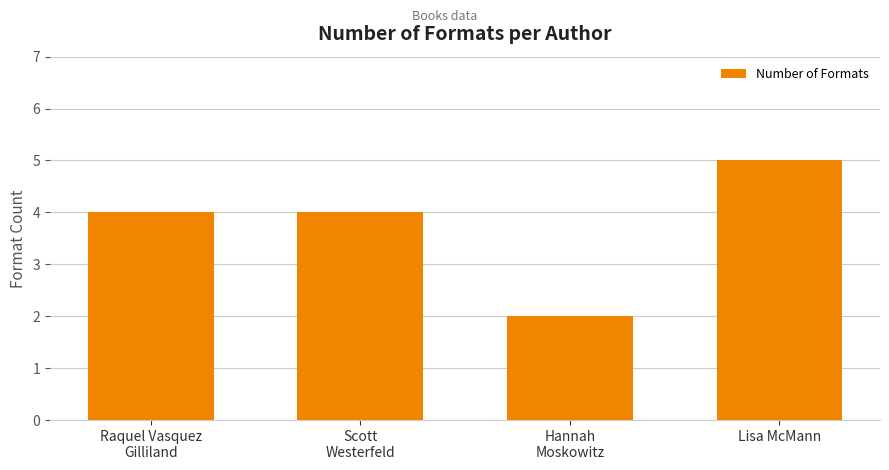

What is the difference between the values at Scott
Westerfeld and Hannah
Moskowitz?

2